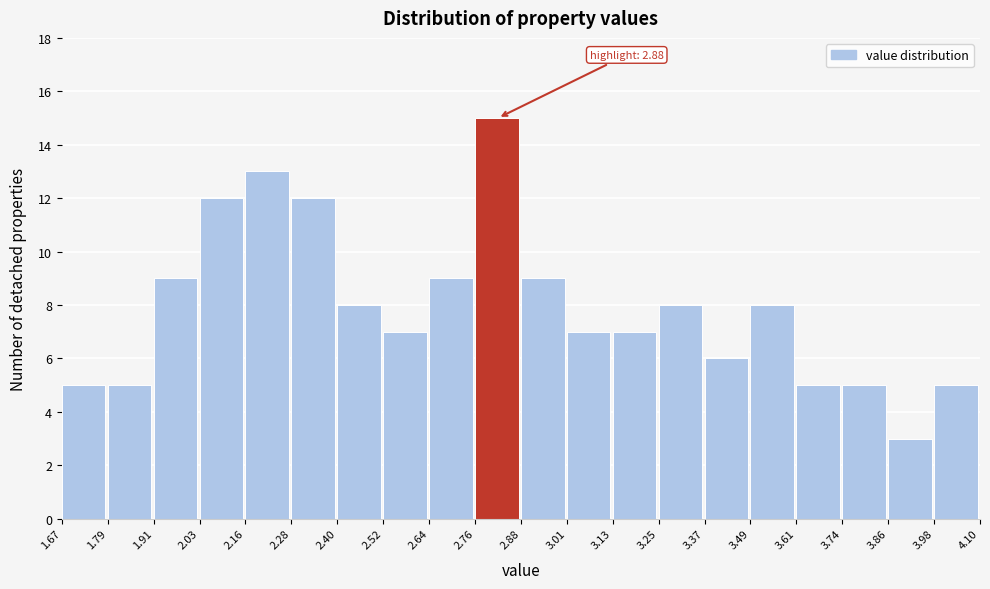

Over which range of the x-axis is the bar tallest?

2.76 to 2.88